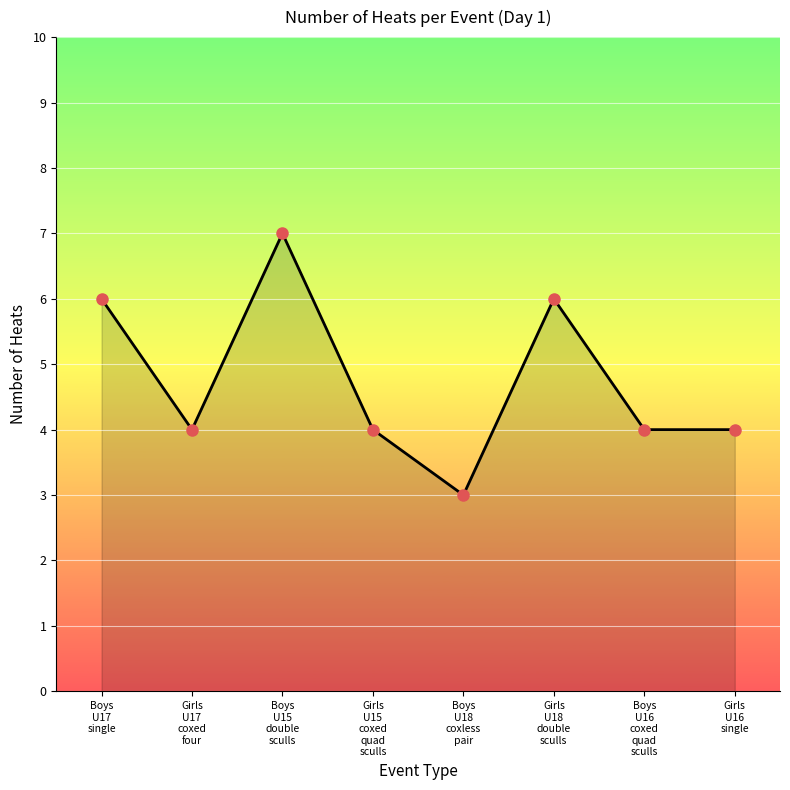

What is the difference between the maximum and minimum values?

4